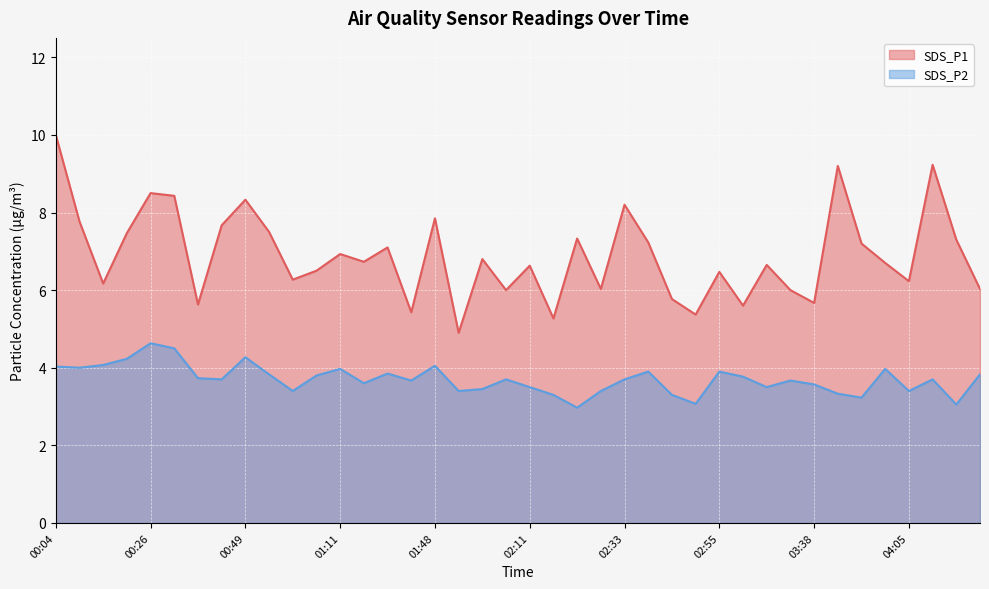

Reading left to right, what are all the values shown in this chart?

SDS_P1: 10.0	7.8	6.2	7.5	8.5	8.4	5.6	7.7	8.3	7.5	6.3	6.5	6.9	6.7	7.1	5.4	7.8	4.9	6.8	6.0	6.6	5.3	7.3	6.0	8.2	7.2	5.8	5.4	6.5	5.6	6.7	6.0	5.7	9.2	7.2	6.7	6.2	9.2	7.3	6.0
SDS_P2: 4.0	4.0	4.1	4.2	4.6	4.5	3.7	3.7	4.3	3.8	3.4	3.8	4.0	3.6	3.9	3.7	4.0	3.4	3.5	3.7	3.5	3.3	3.0	3.4	3.7	3.9	3.3	3.1	3.9	3.8	3.5	3.7	3.6	3.3	3.2	4.0	3.4	3.7	3.0	3.8